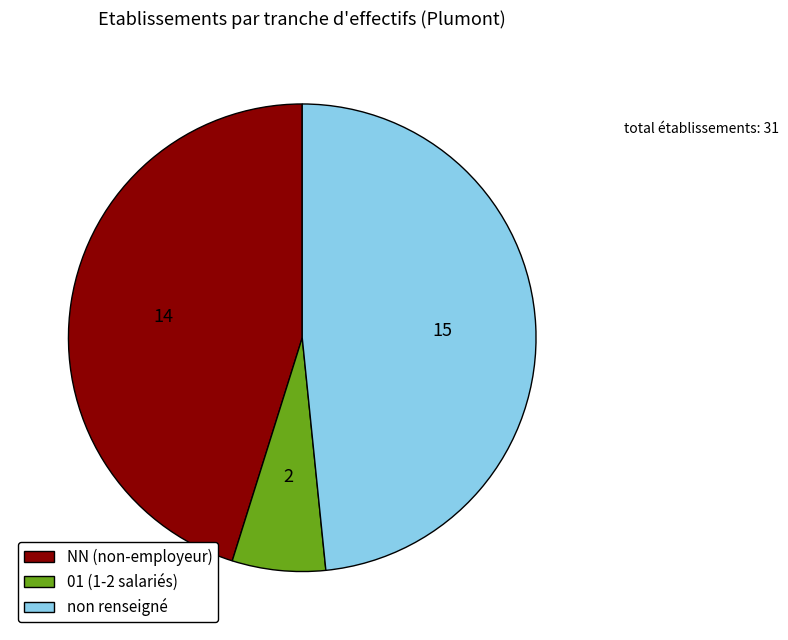

Which slice is the largest?

non renseigné